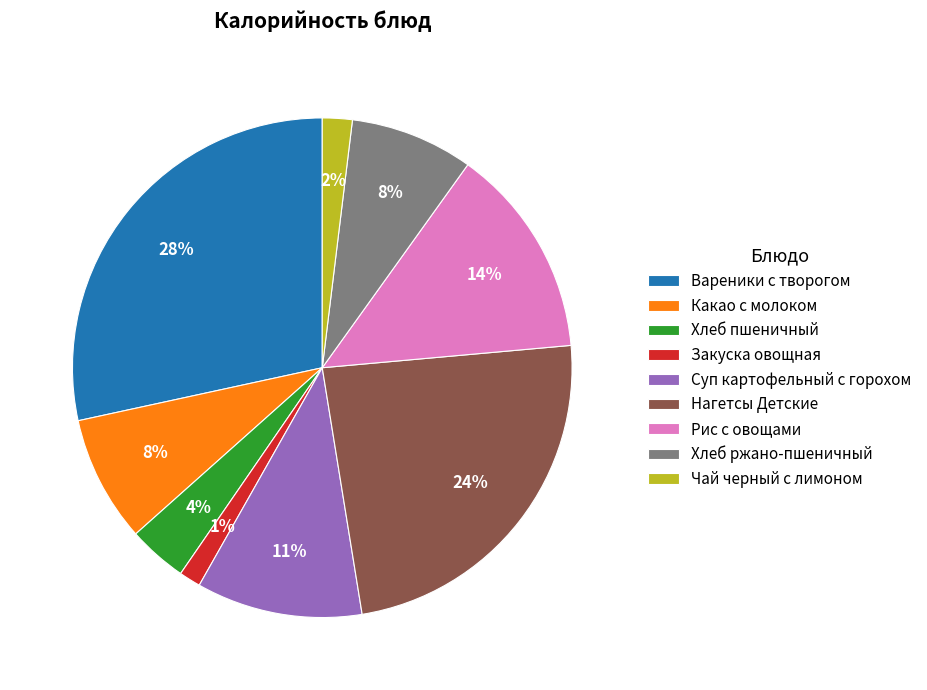

What percentage is the Хлеб пшеничный slice, to the nearest percent?

4%